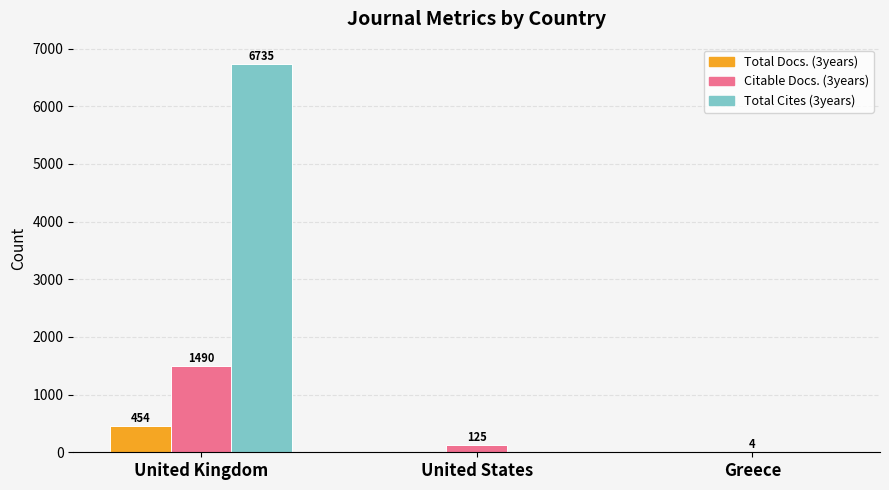

What is the difference between the Citable Docs. (3years) values at Greece and United Kingdom?

1486